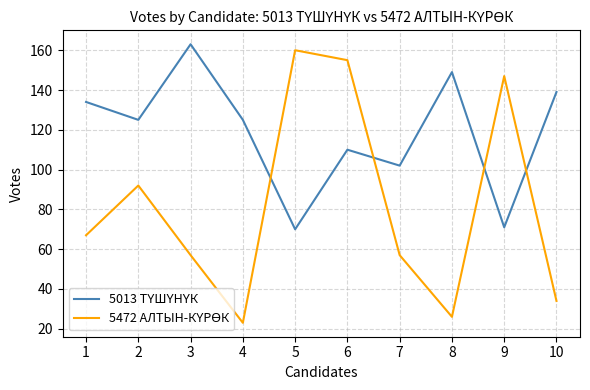

At which category is the sum across all series the highest?

6